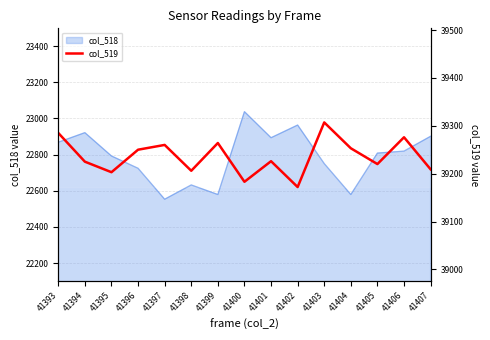

How many categories are shown in the chart?

15